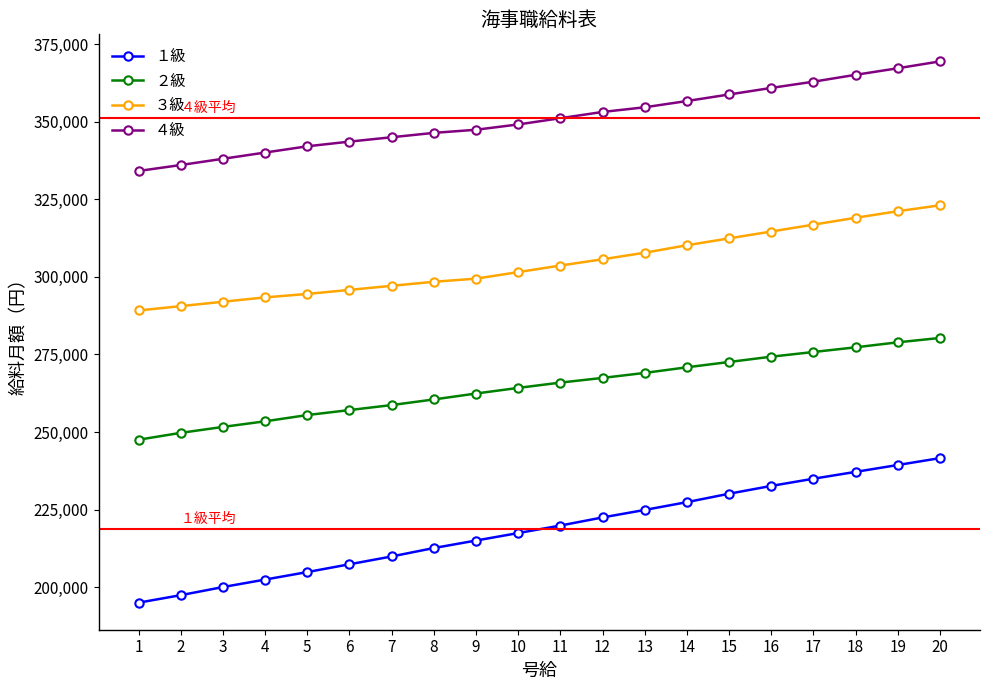

How many lines are shown in the chart?

4